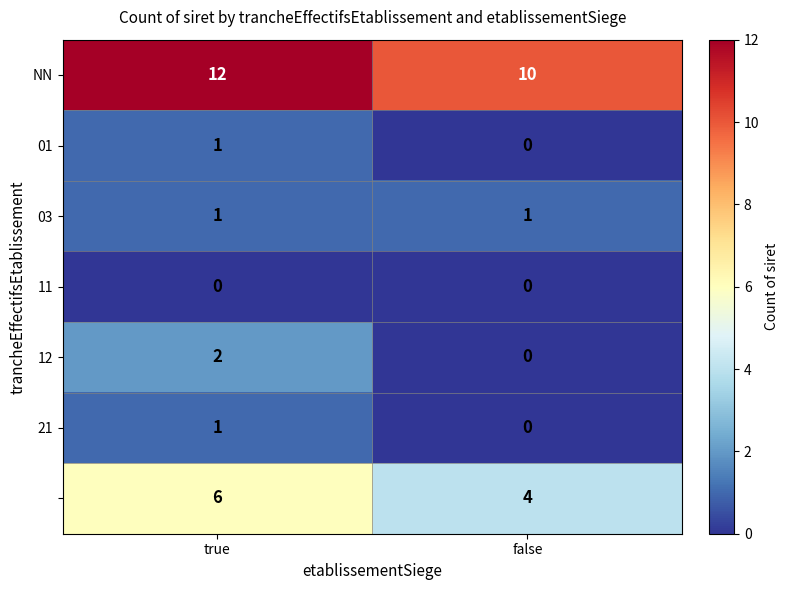

What is the greatest value displayed?

12